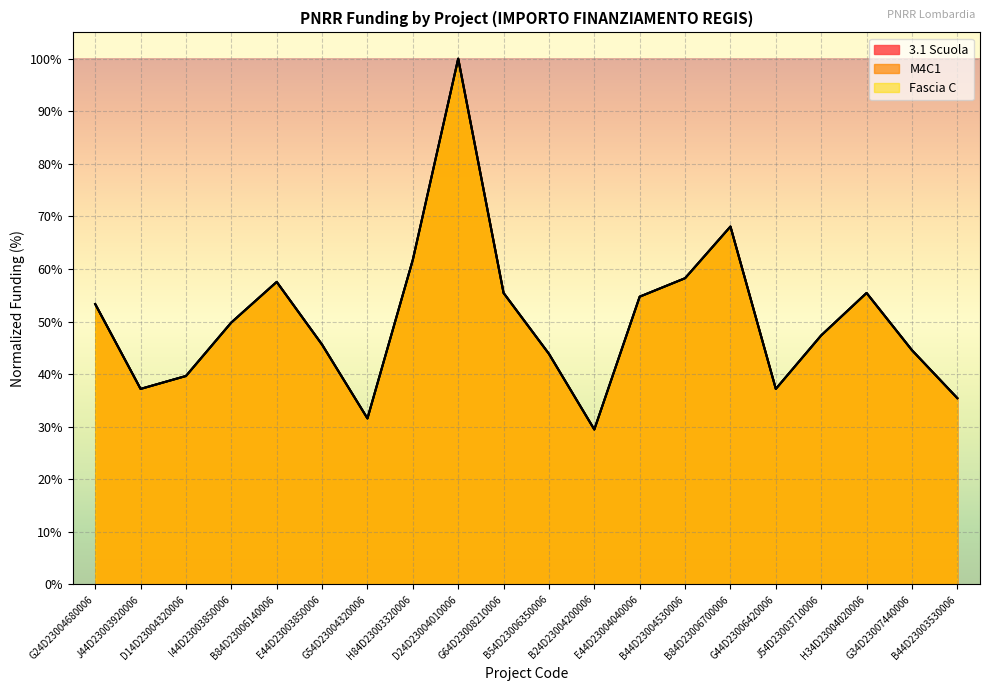

True or false: Fascia C and 3.1 Scuola cross at least once.

False